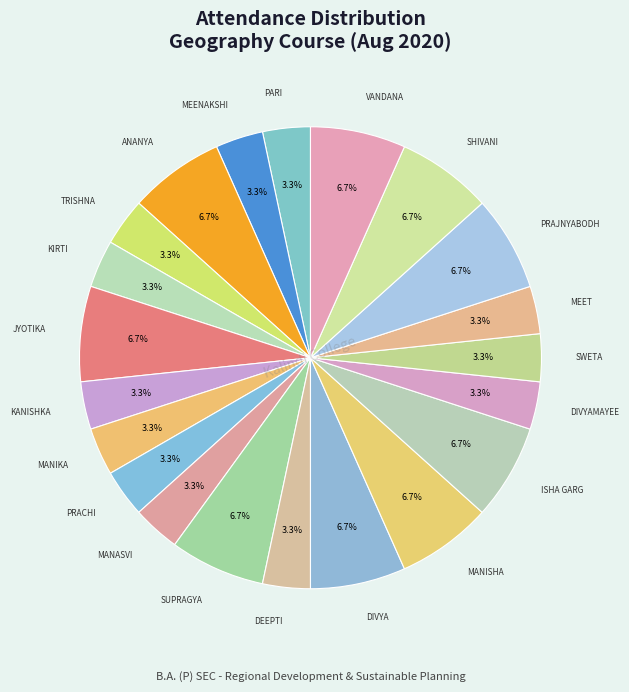

How many slices are in this pie chart?

21